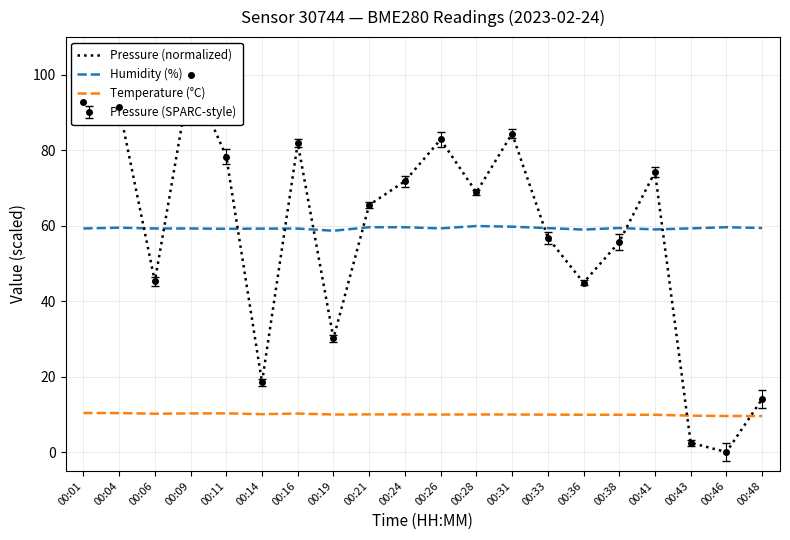

What is the average value of the Temperature (°C) series?

10.0